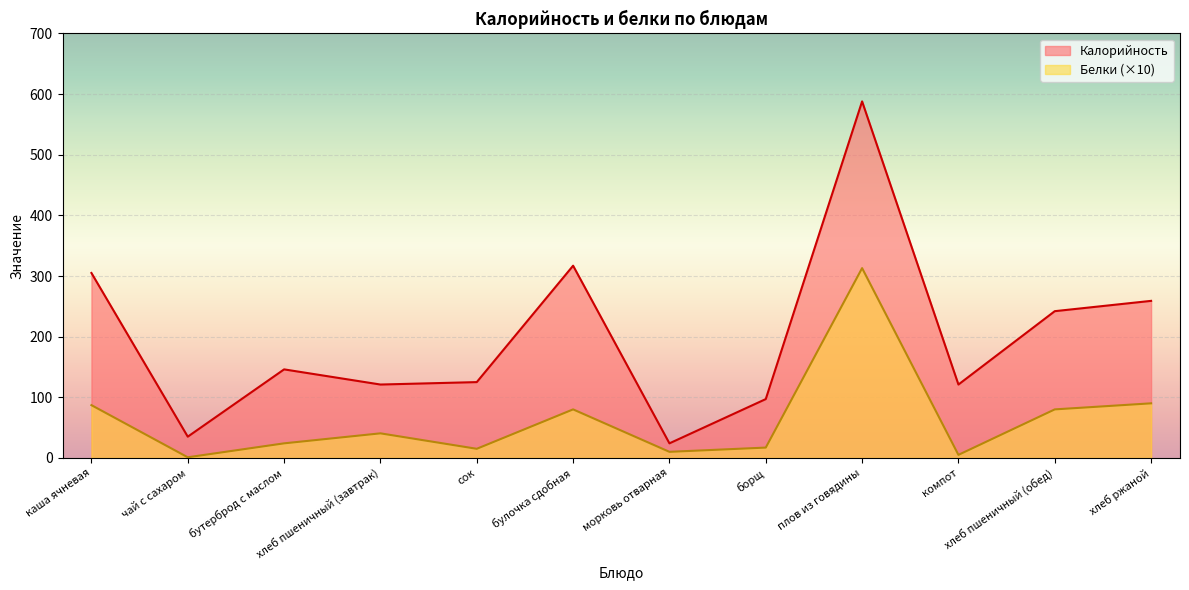

The Белки series shows 149.1 at каша ячневая. True or false?

False